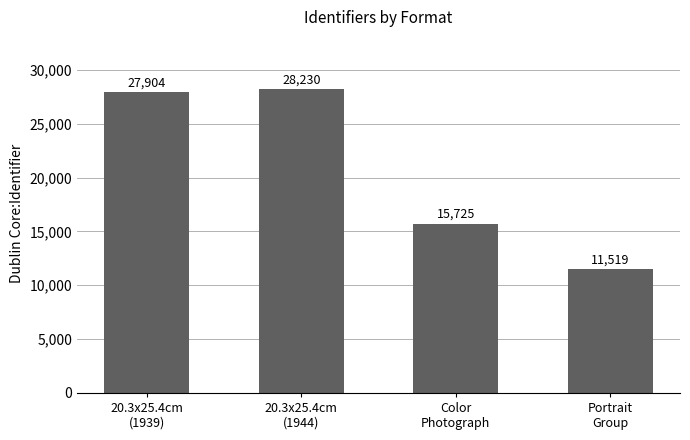

Rank the categories by value from lowest to highest.

Portrait
Group, Color
Photograph, 20.3x25.4cm
(1939), 20.3x25.4cm
(1944)